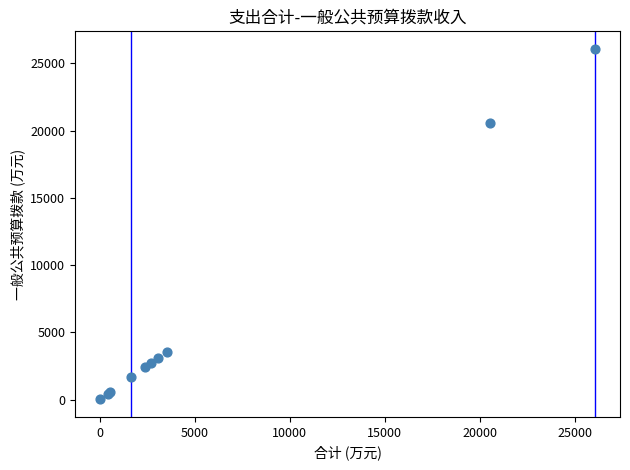

What Y value in the scatter plot is closest to 13041?

20555.8